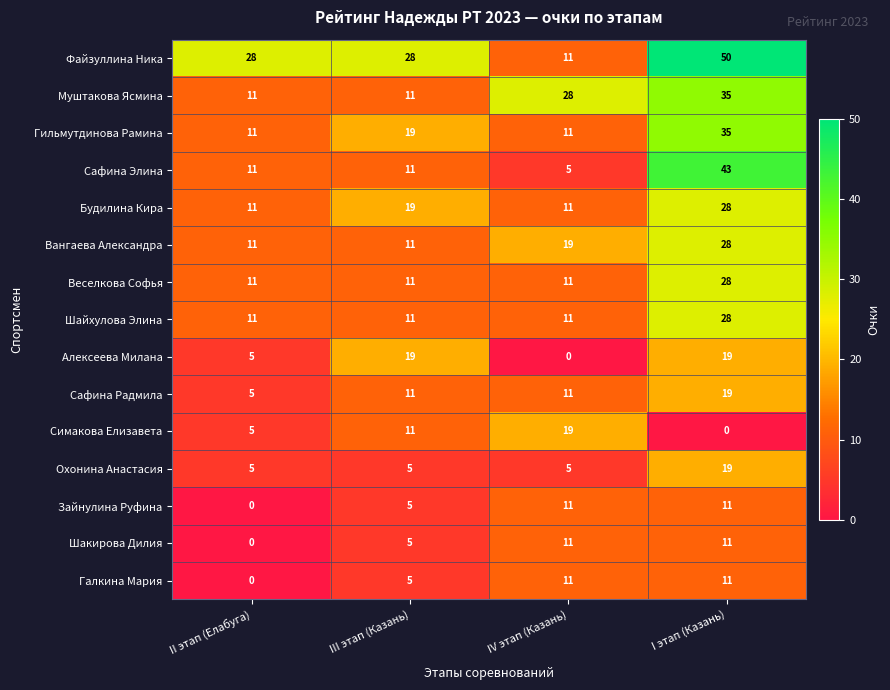

How many series are shown in this chart?

15